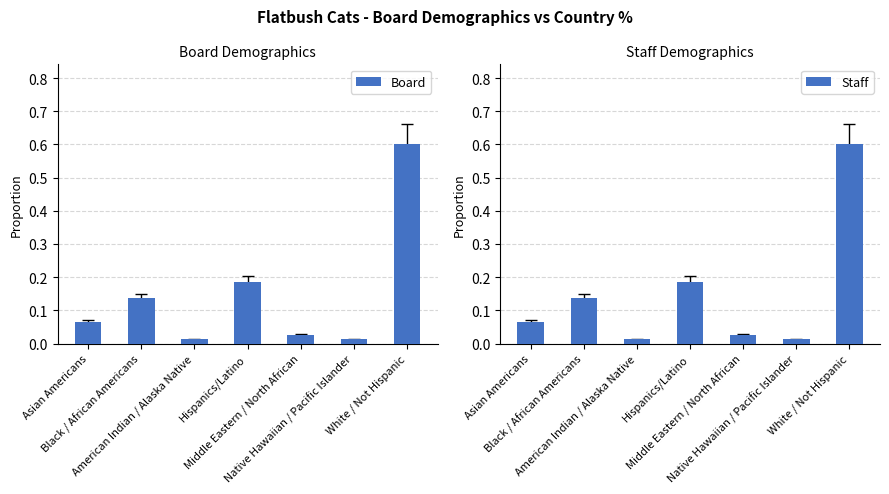

What is the value of the Staff bar at the 4th from the left?

0.2